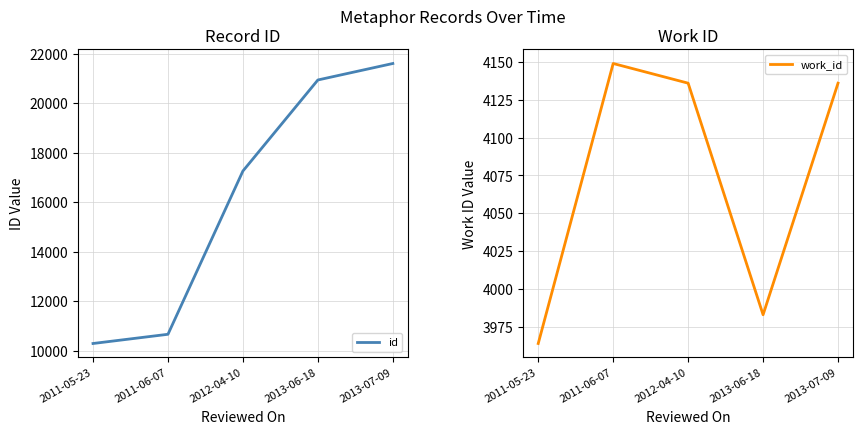

True or false: id and work_id intersect in this chart.

False